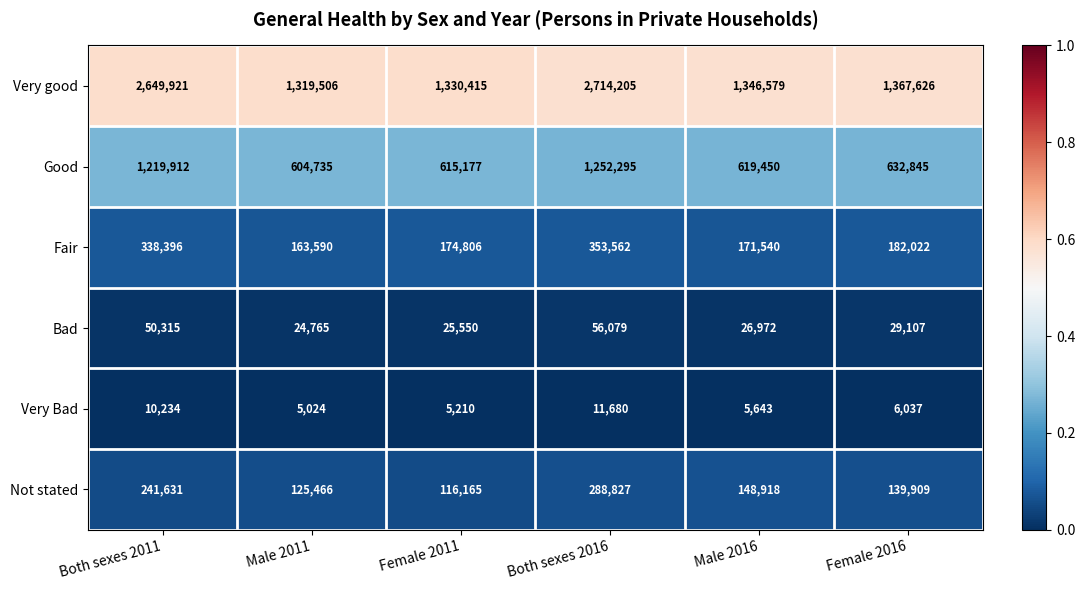

Which category has the lowest value across all series?

Male 2011